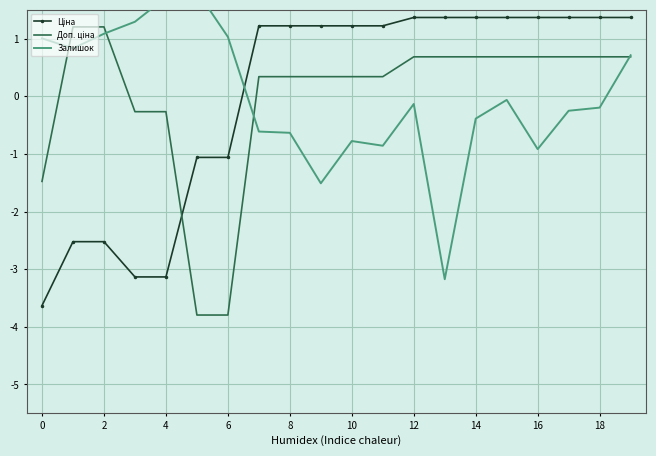

Reading left to right, transcribe all the data shown in this chart.

Ціна: -3.6	-2.5	-2.5	-3.1	-3.1	-1.1	-1.1	1.2	1.2	1.2	1.2	1.2	1.4	1.4	1.4	1.4	1.4	1.4	1.4	1.4
Доп. ціна: -1.5	1.2	1.2	-0.3	-0.3	-3.8	-3.8	0.3	0.3	0.3	0.3	0.3	0.7	0.7	0.7	0.7	0.7	0.7	0.7	0.7
Залишок: 1.0	0.8	1.1	1.3	1.7	1.8	1.0	-0.6	-0.6	-1.5	-0.8	-0.9	-0.1	-3.2	-0.4	-0.1	-0.9	-0.3	-0.2	0.7